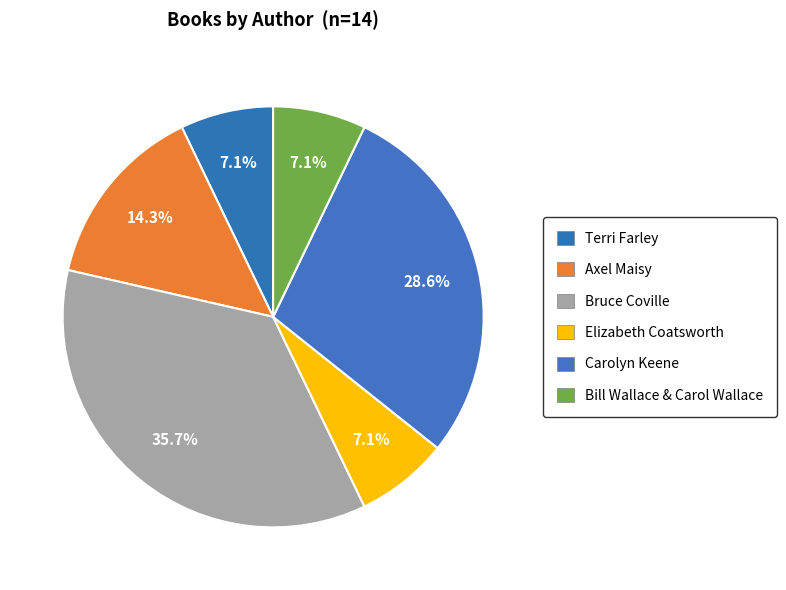

How many slices are in this pie chart?

6